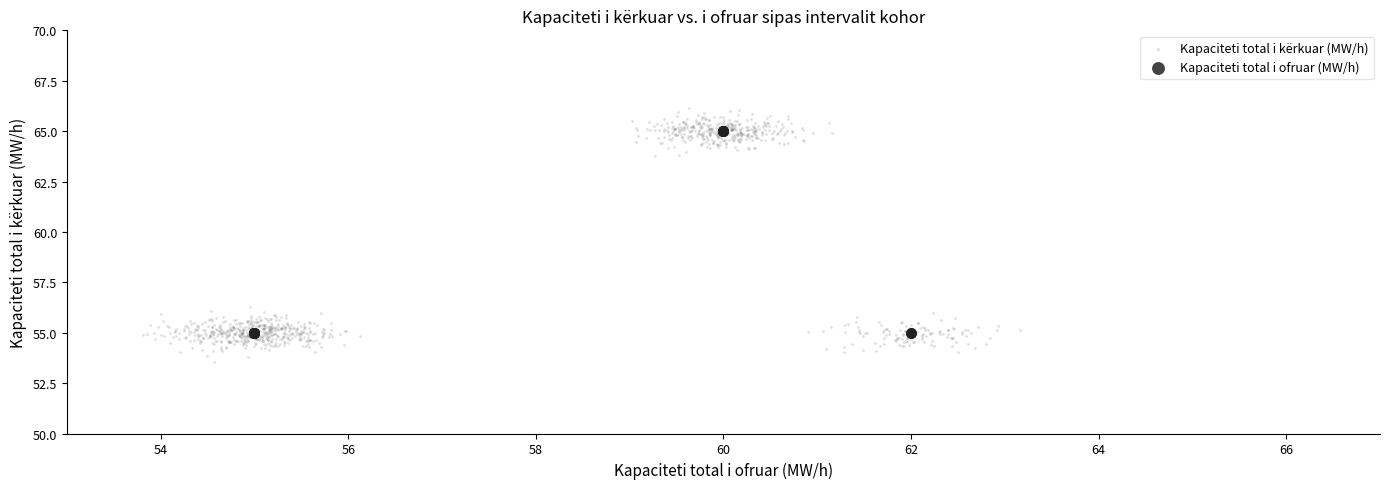

Which series has the largest Y range (max minus min)?

Kapaciteti total i kërkuar (MW/h)